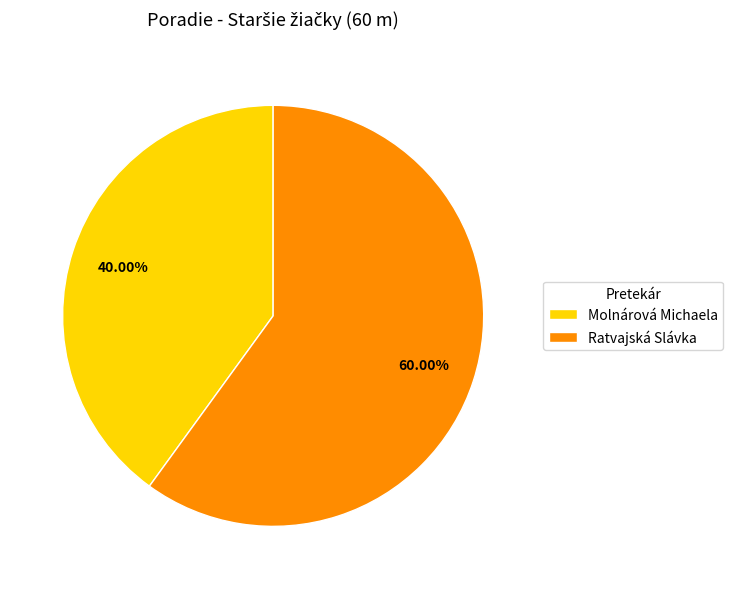

Which has a higher value, Molnárová Michaela or Ratvajská Slávka?

Ratvajská Slávka